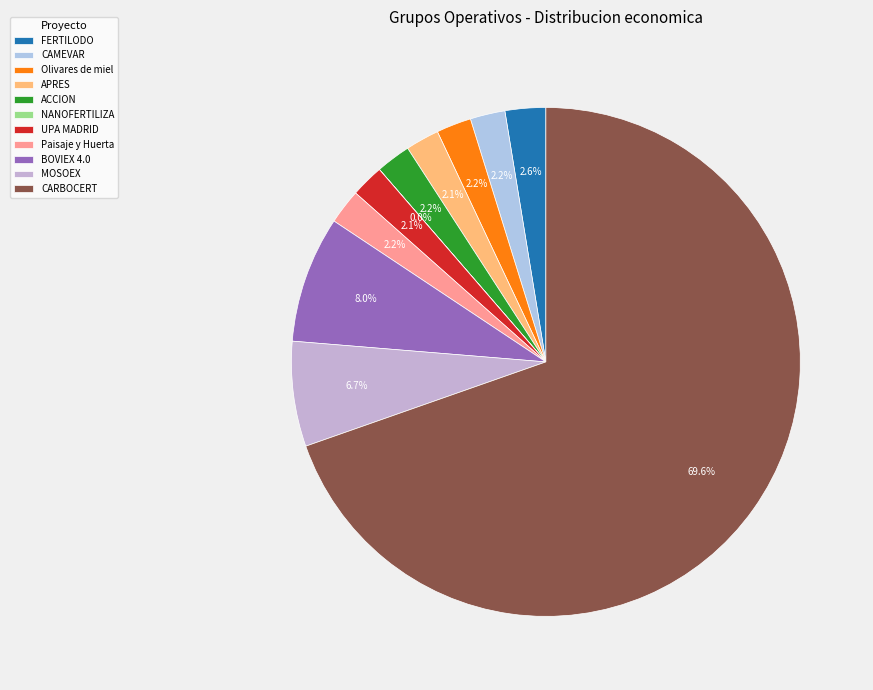

What percentage do ACCION and FERTILODO together represent?

4.8%